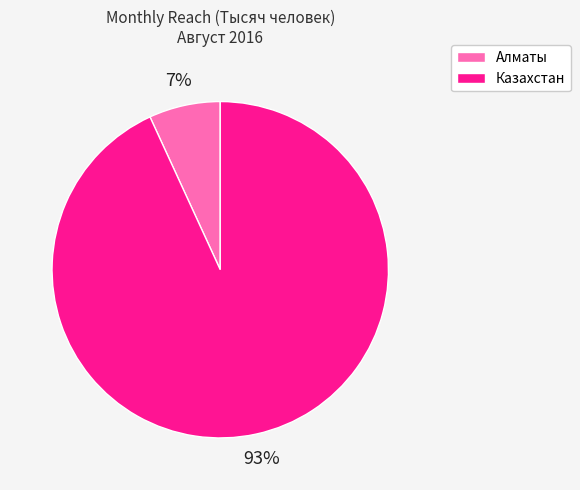

Count the number of slices in the pie.

2